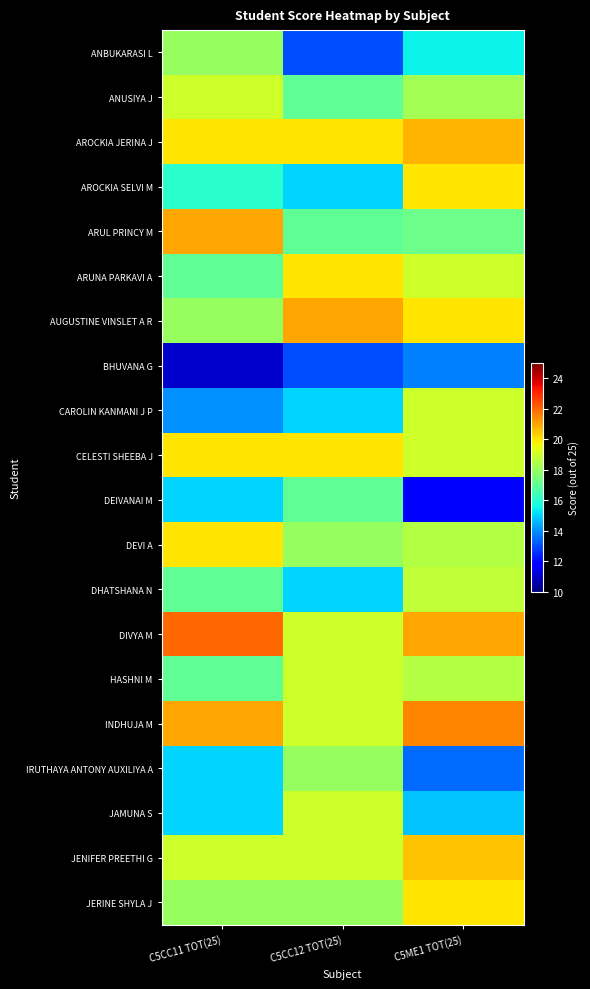

At which category does the chart reach its peak across all series?

C5CC11 TOT(25)